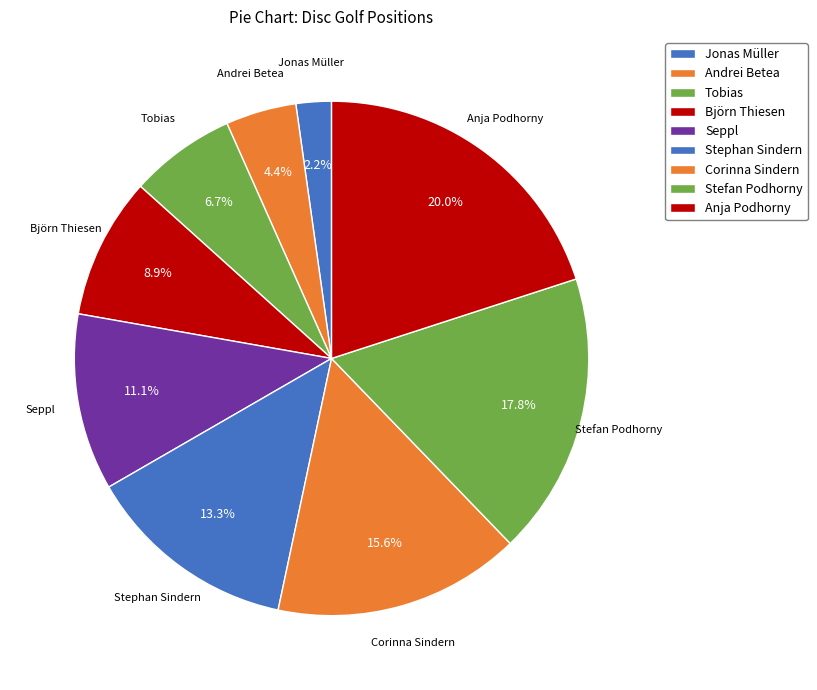

Is there a majority slice in this chart?

No